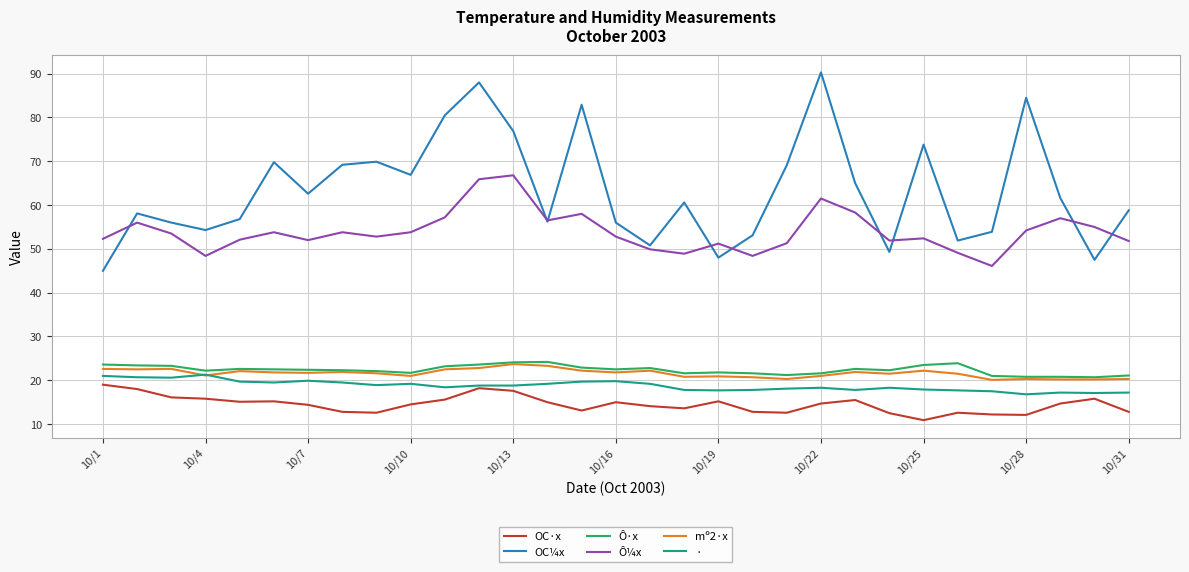

Does the chart display data point markers on the line(s)?

No